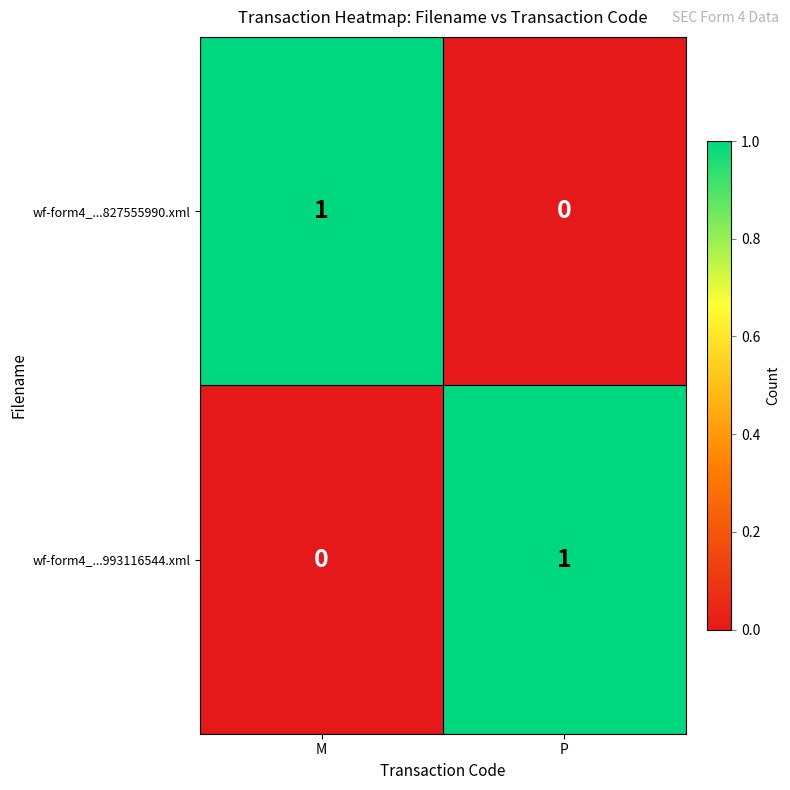

Where is wf-form4_...827555990.xml nearest to the value 0?

P